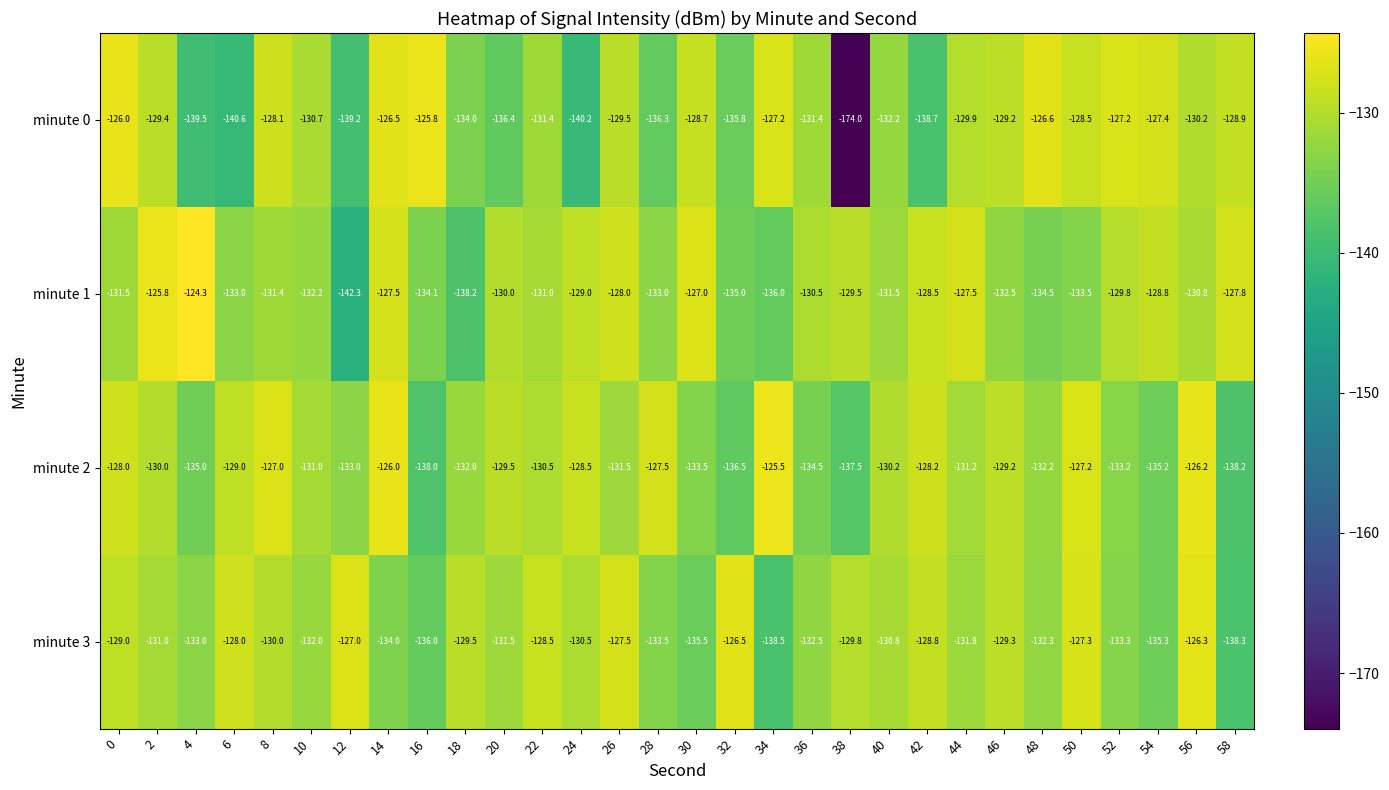

How many data points does each series have?

30